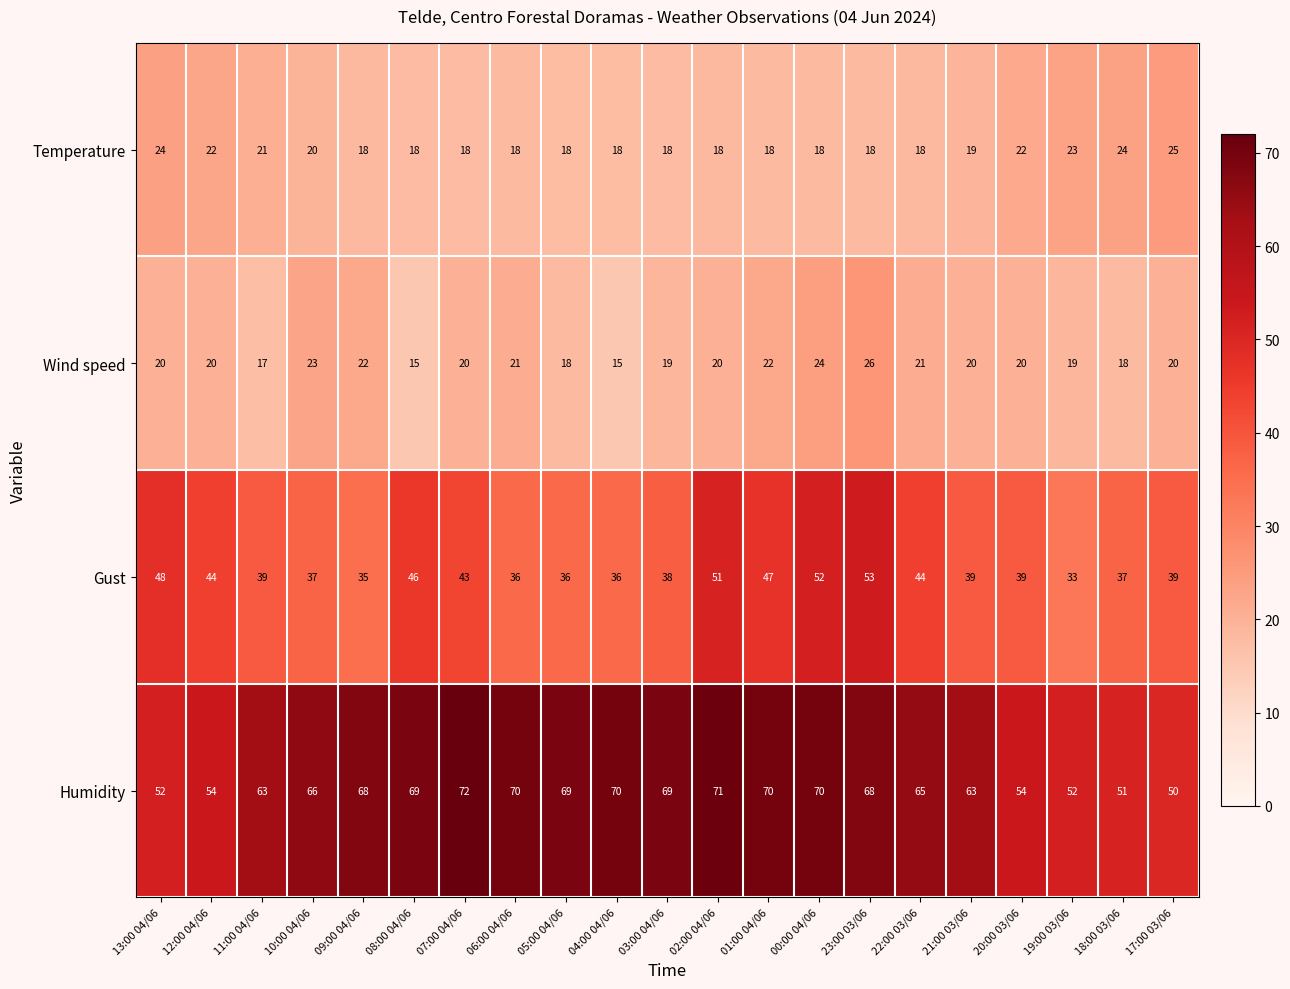

What is the maximum value shown in the chart?

72